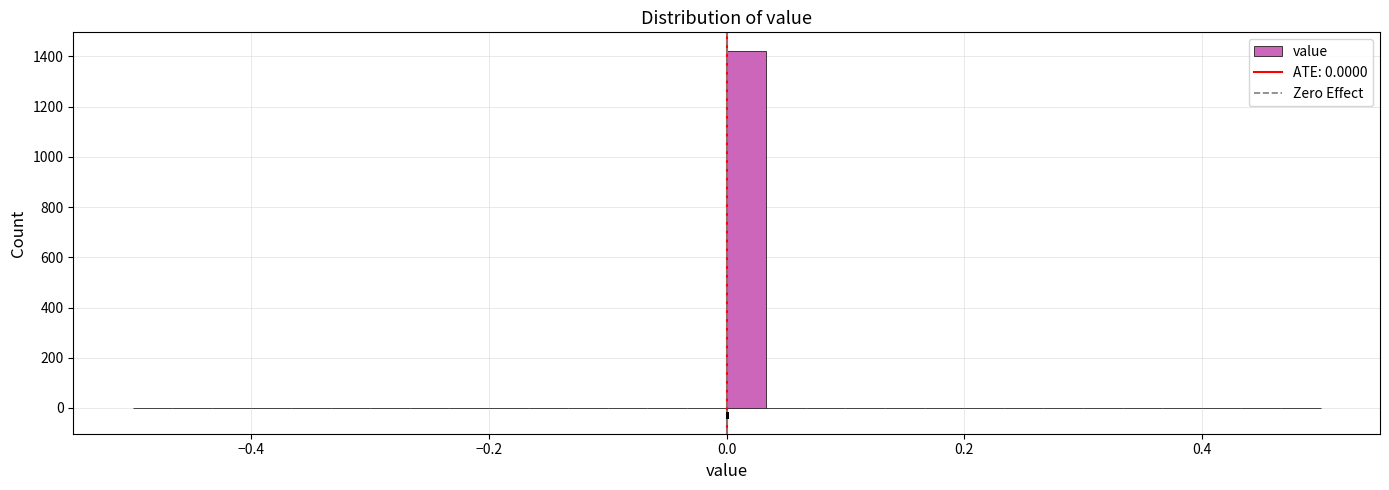

Read against the x-axis, roughly where is the centre of the tallest bar?

0.02